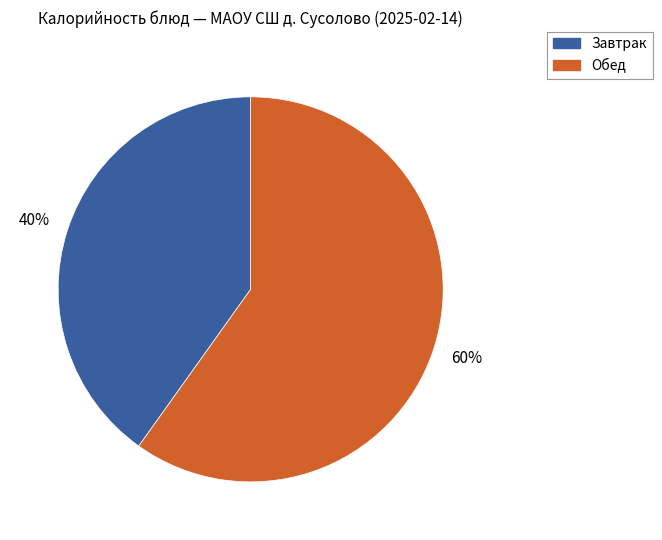

To the nearest percent, what is the average slice percentage?

50%